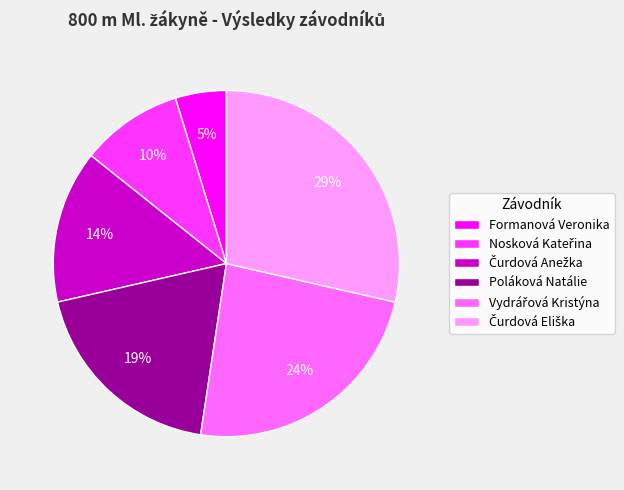

True or false: Formanová Veronika accounts for 16% of the total.

False